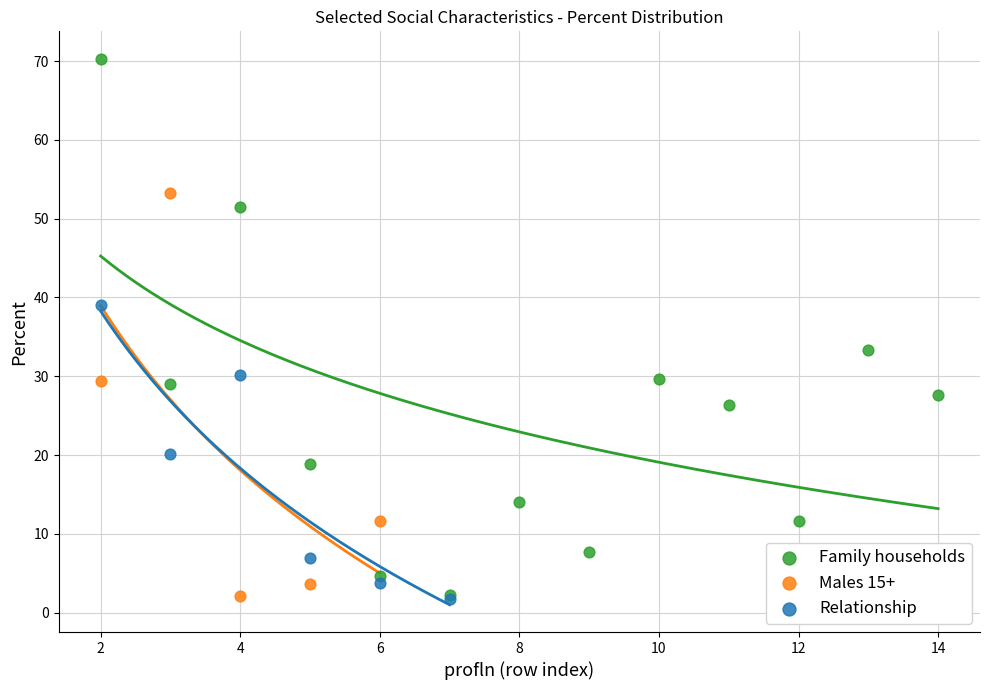

What are all the series names shown in the legend?

Family households, Males 15+, Relationship